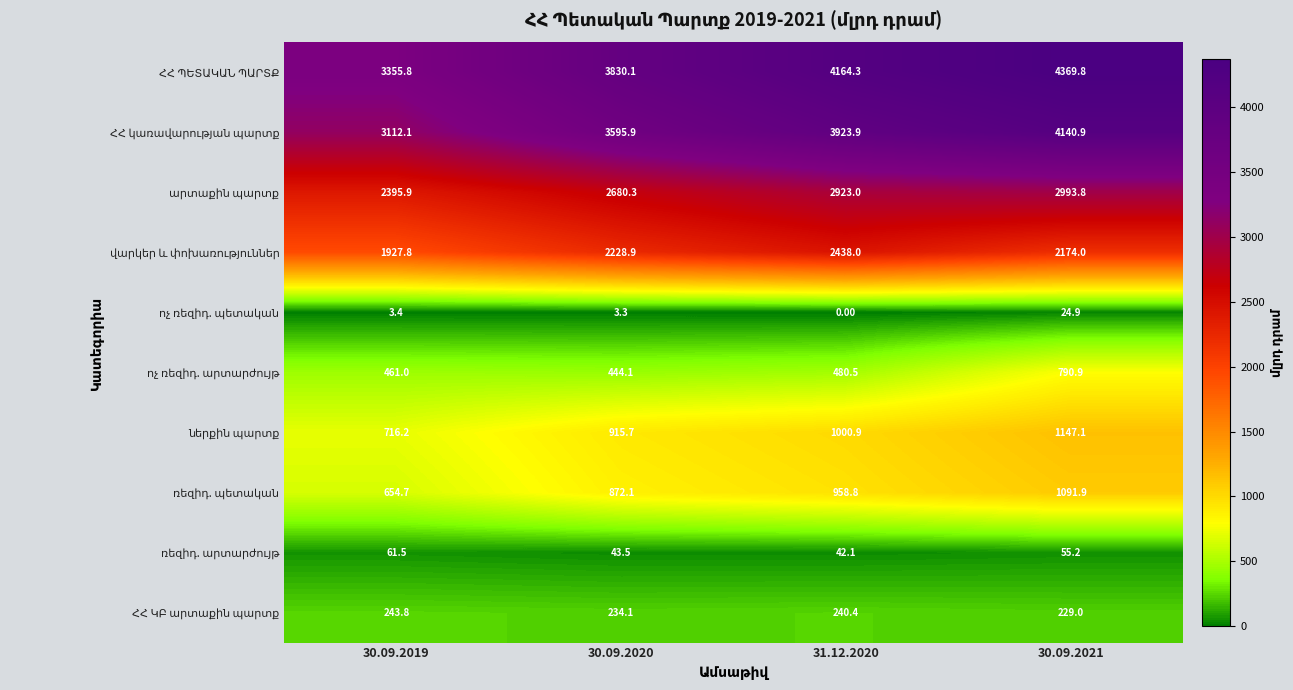

At how many categories does at least one series exceed 3237?

4